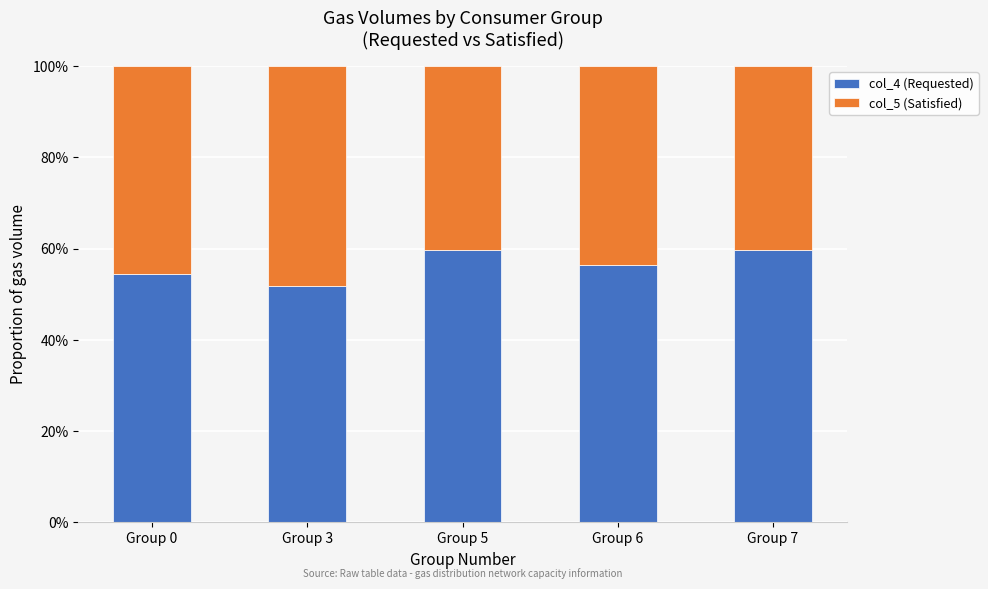

Does the chart contain any negative values?

No